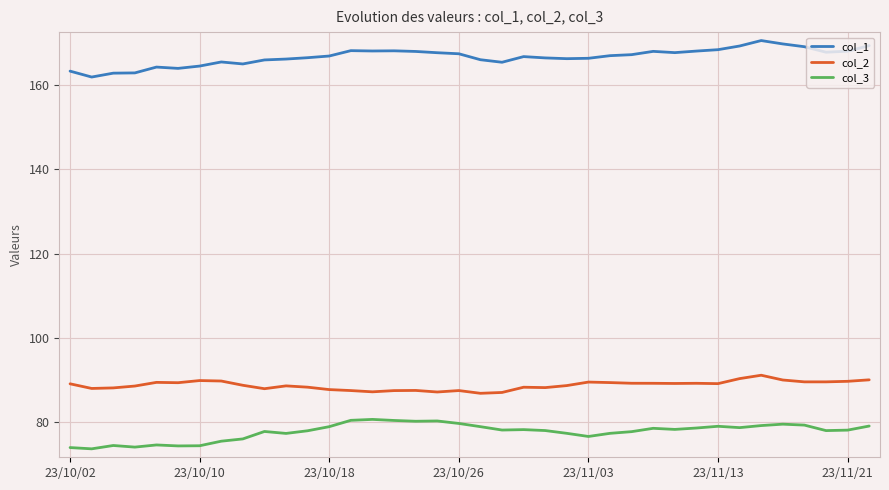

Which series has the largest range (max minus min)?

col_1